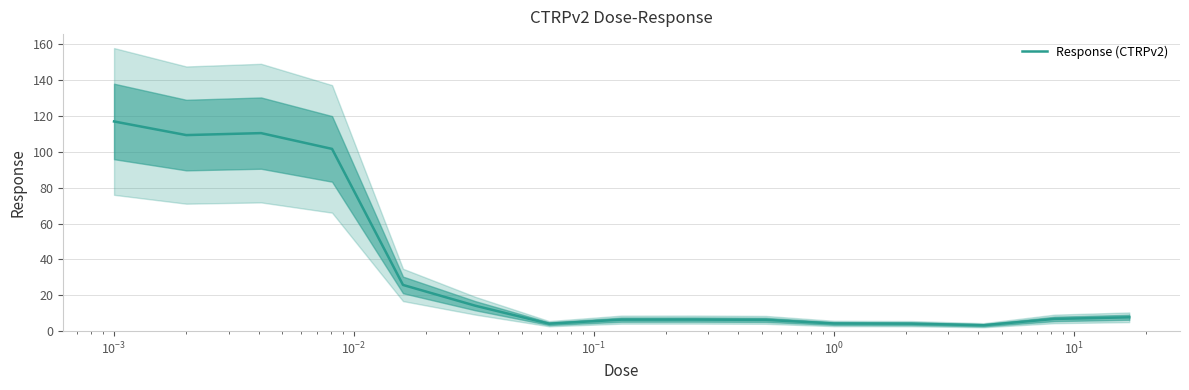

What is the highest value of the Response (CTRPv2) series?

116.9